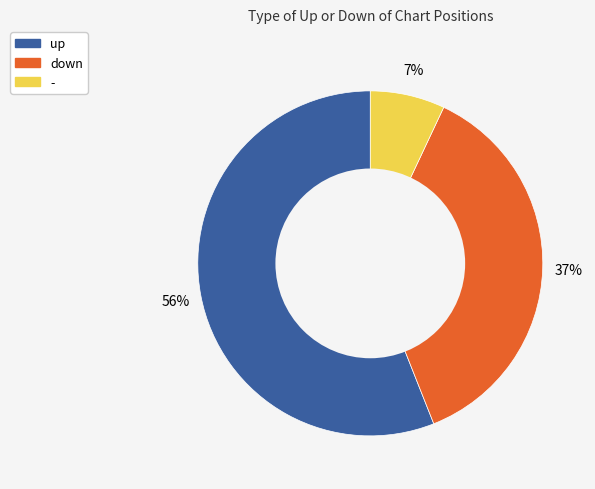

Combined, do - and up account for over 50%?

Yes